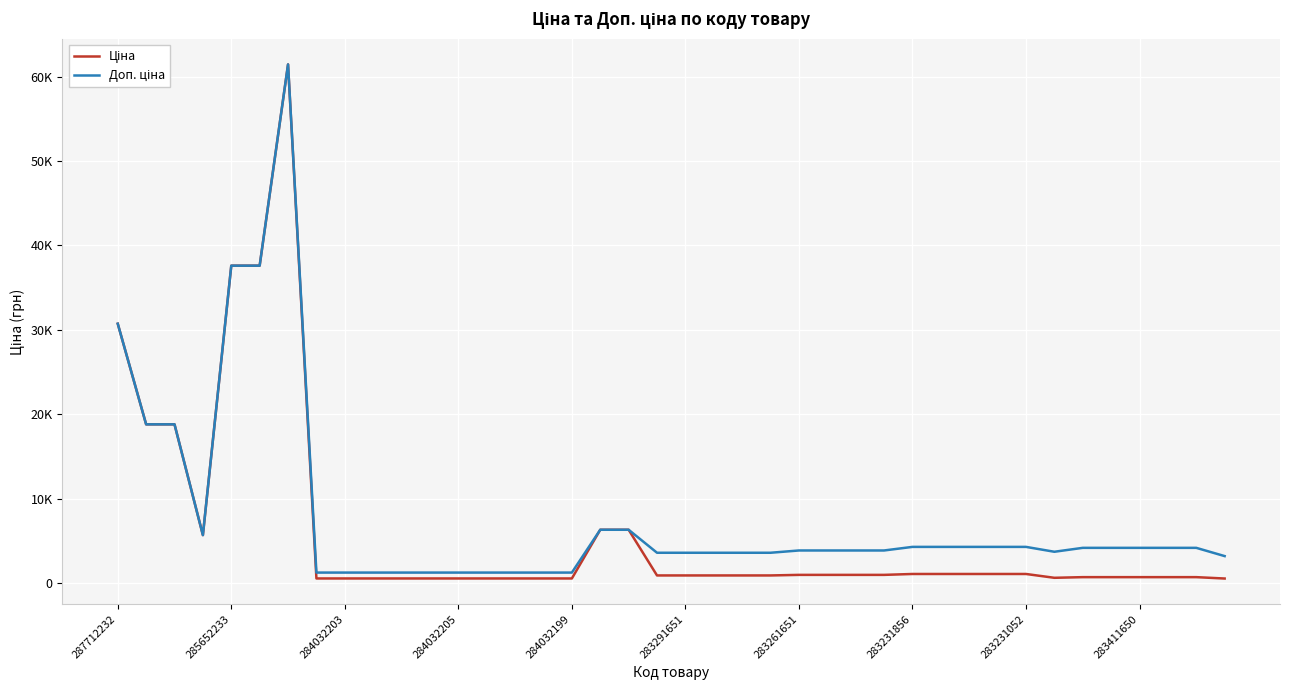

Does the chart have visible grid lines?

Yes